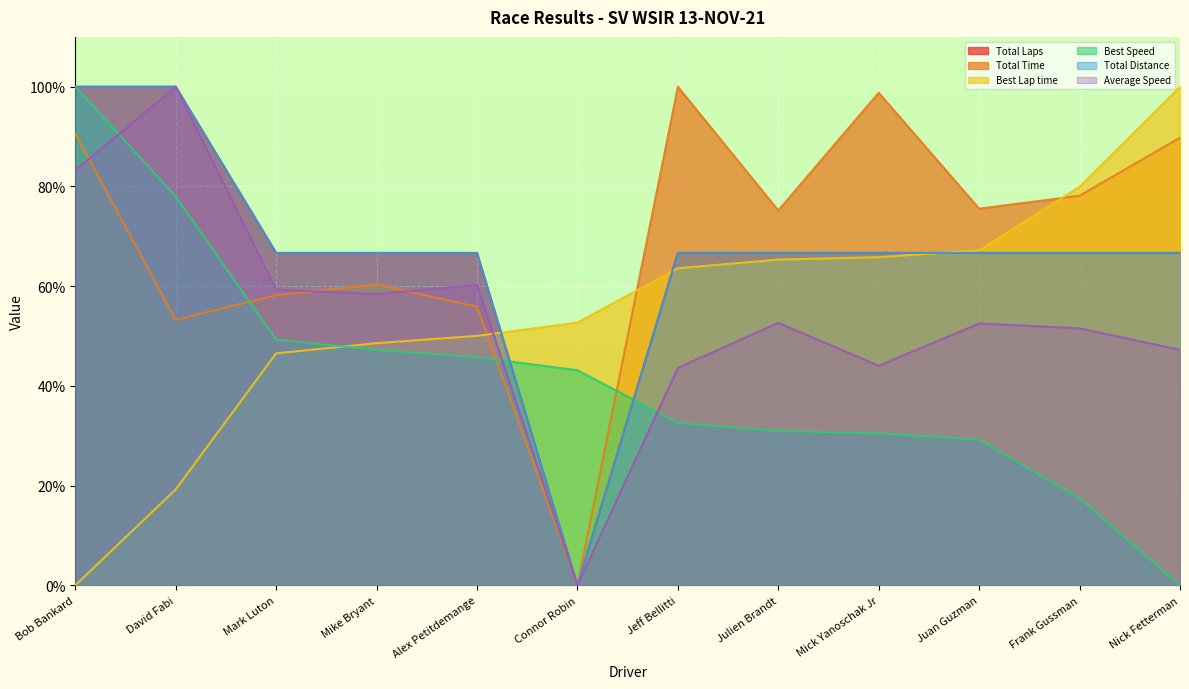

What is the label of the 3rd point from the right?

Juan Guzman